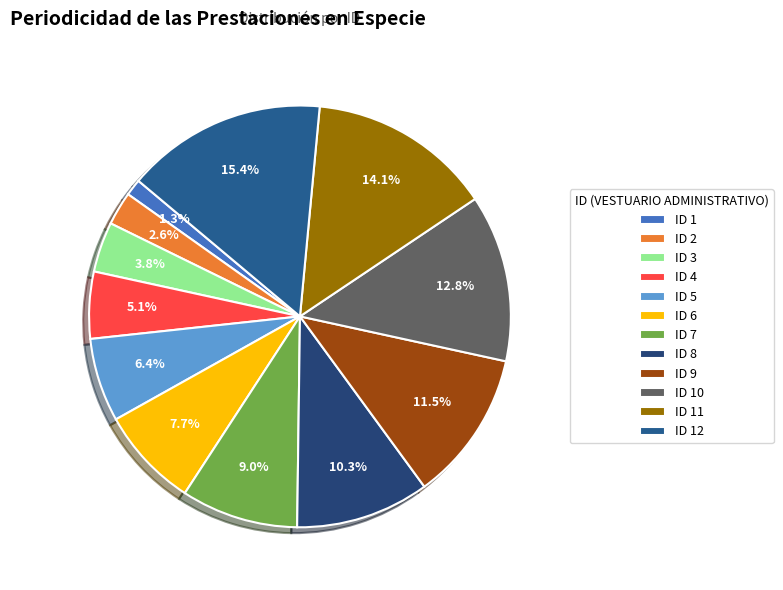

Count the number of slices in the pie.

12